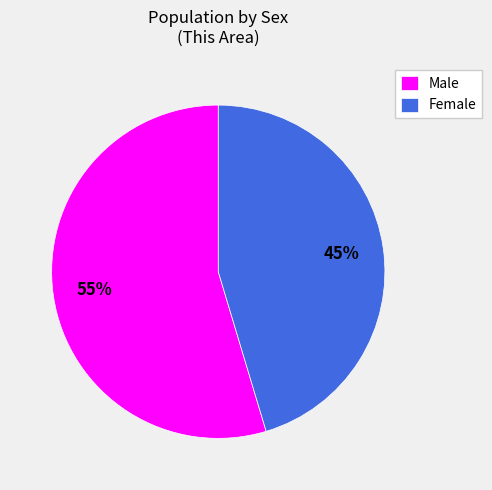

Count the number of slices in the pie.

2